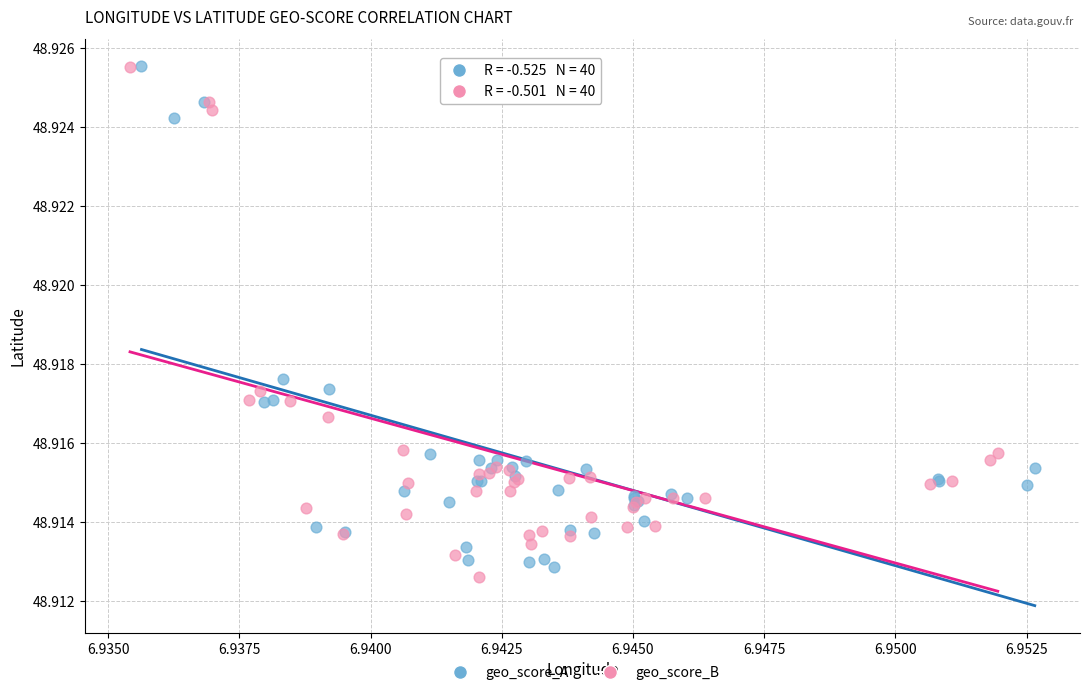

What are all the series names shown in the legend?

geo_score_A, geo_score_B